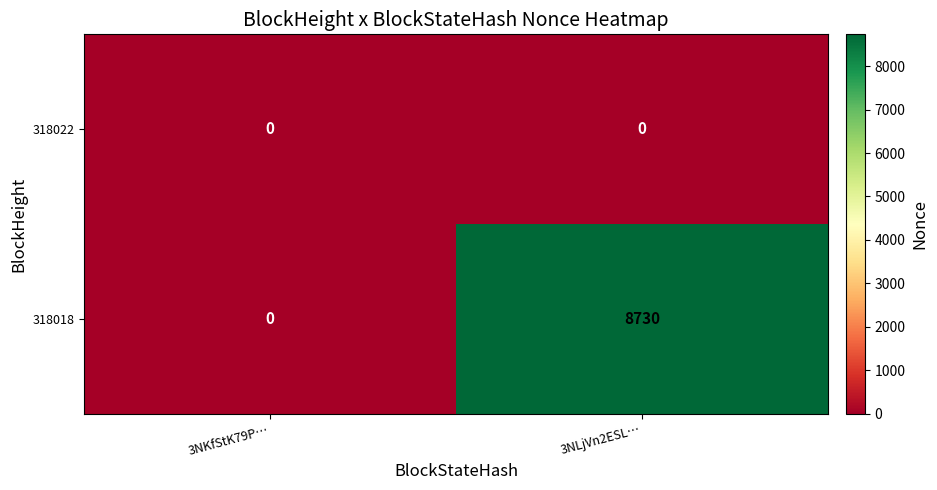

Which series has the largest range (max minus min)?

318018